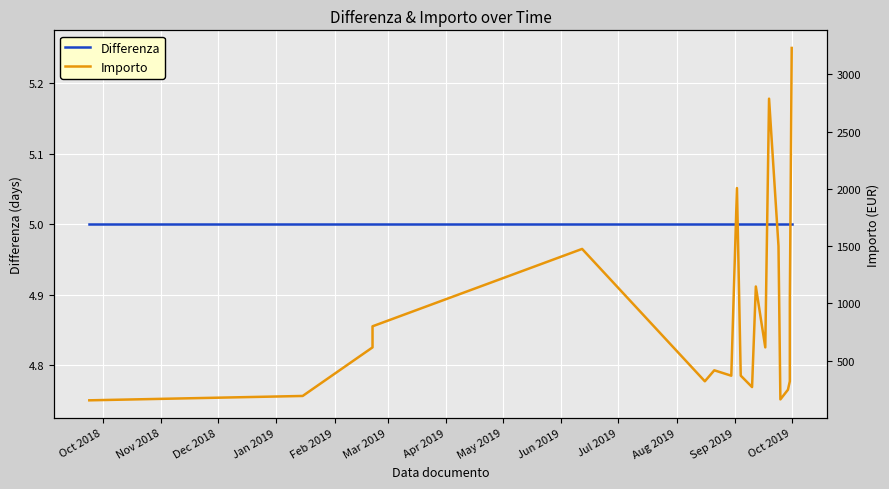

Count the number of categories in the chart.

20